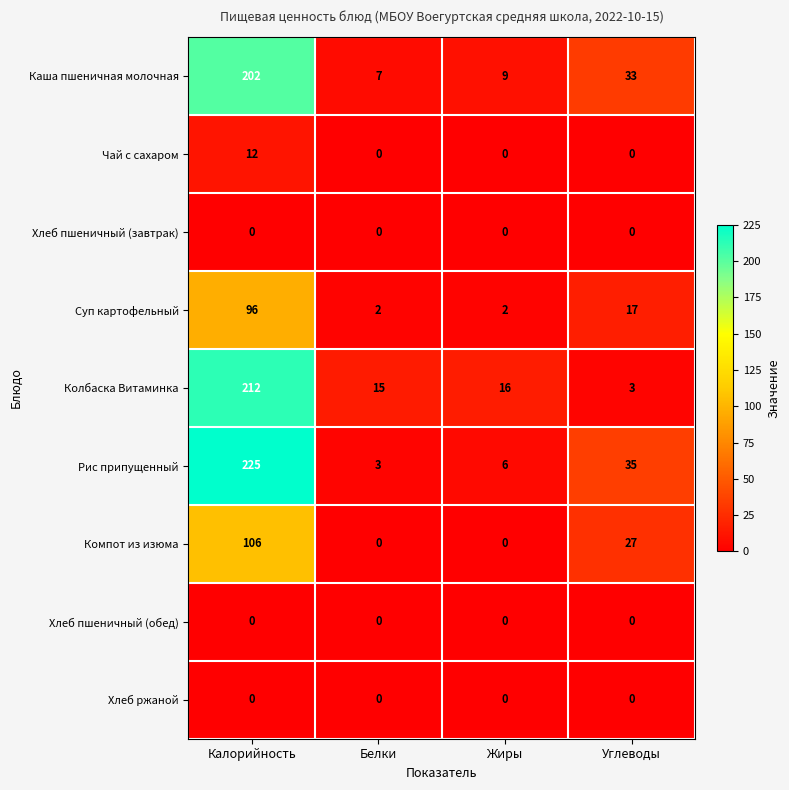

Which series has the largest total across all categories?

Рис припущенный